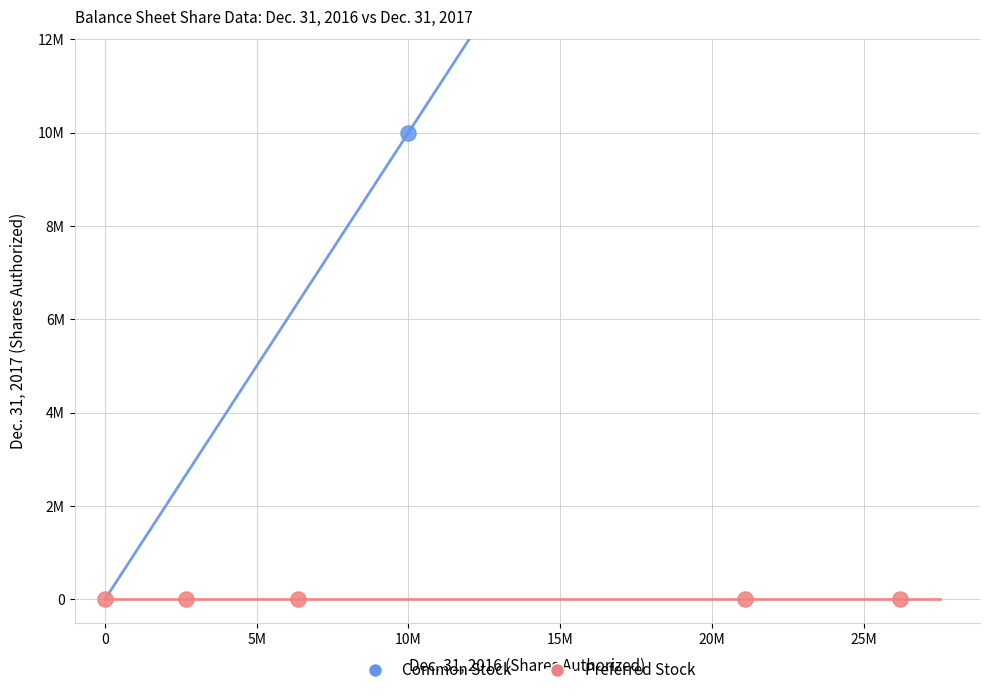

What are all the series names shown in the legend?

Common Stock, Preferred Stock